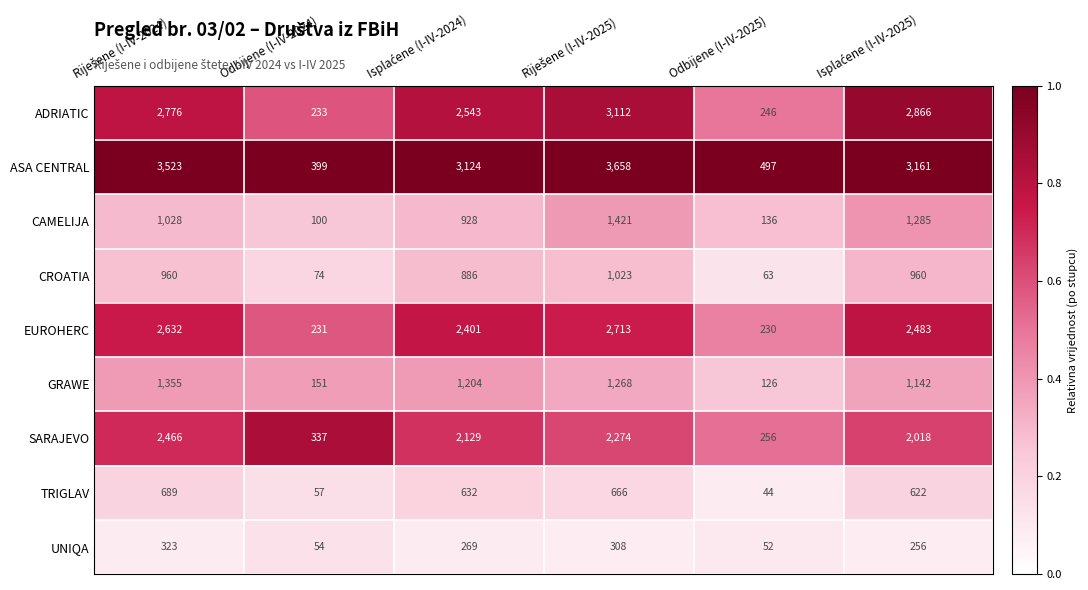

Which series has the largest total across all categories?

ASA CENTRAL